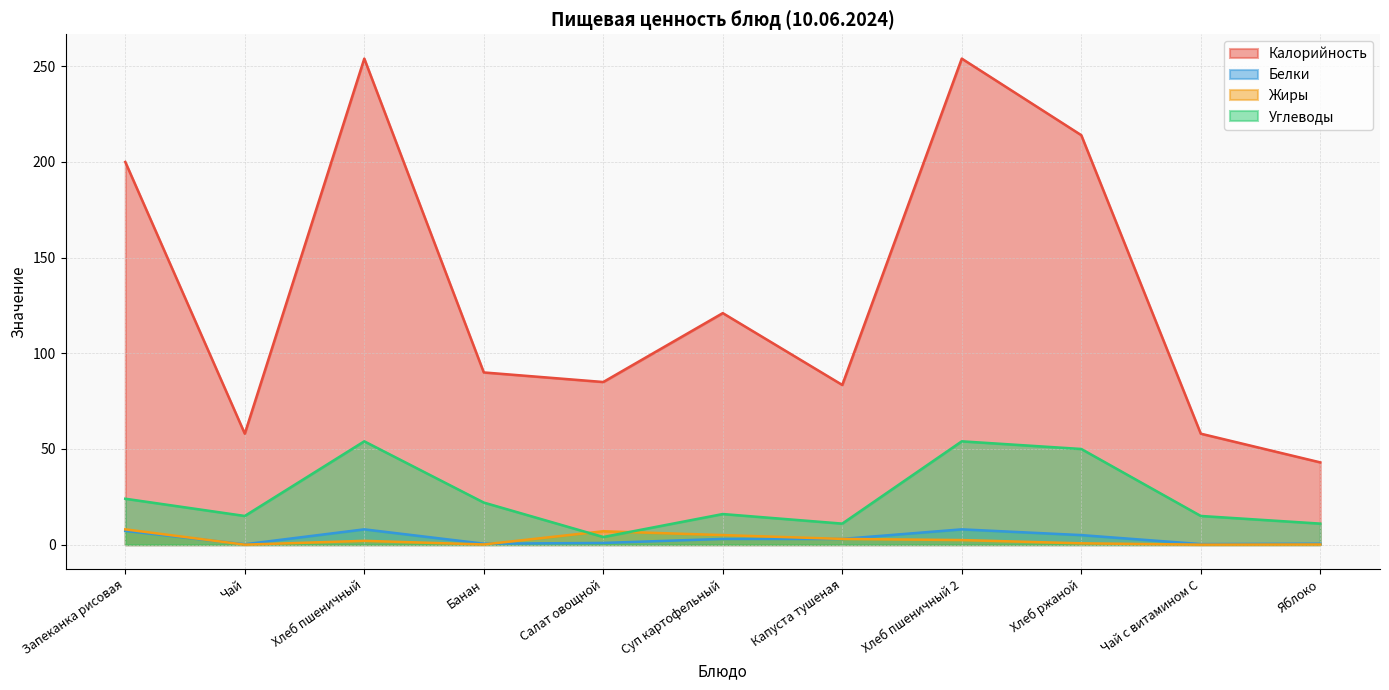

Reading left to right, list all the values displayed in this chart.

Калорийность: 200.0	58.0	254.0	90.0	85.0	121.0	83.5	254.0	214.0	58.0	43.0
Белки: 7.2	0.2	8.0	0.5	0.9	3.0	3.0	8.0	5.0	0.3	0.5
Жиры: 8.0	0.0	2.0	0.1	7.0	5.0	3.0	2.4	0.7	0.0	0.1
Углеводы: 24.0	15.0	54.0	22.0	4.0	16.0	11.0	54.0	50.0	15.0	11.0